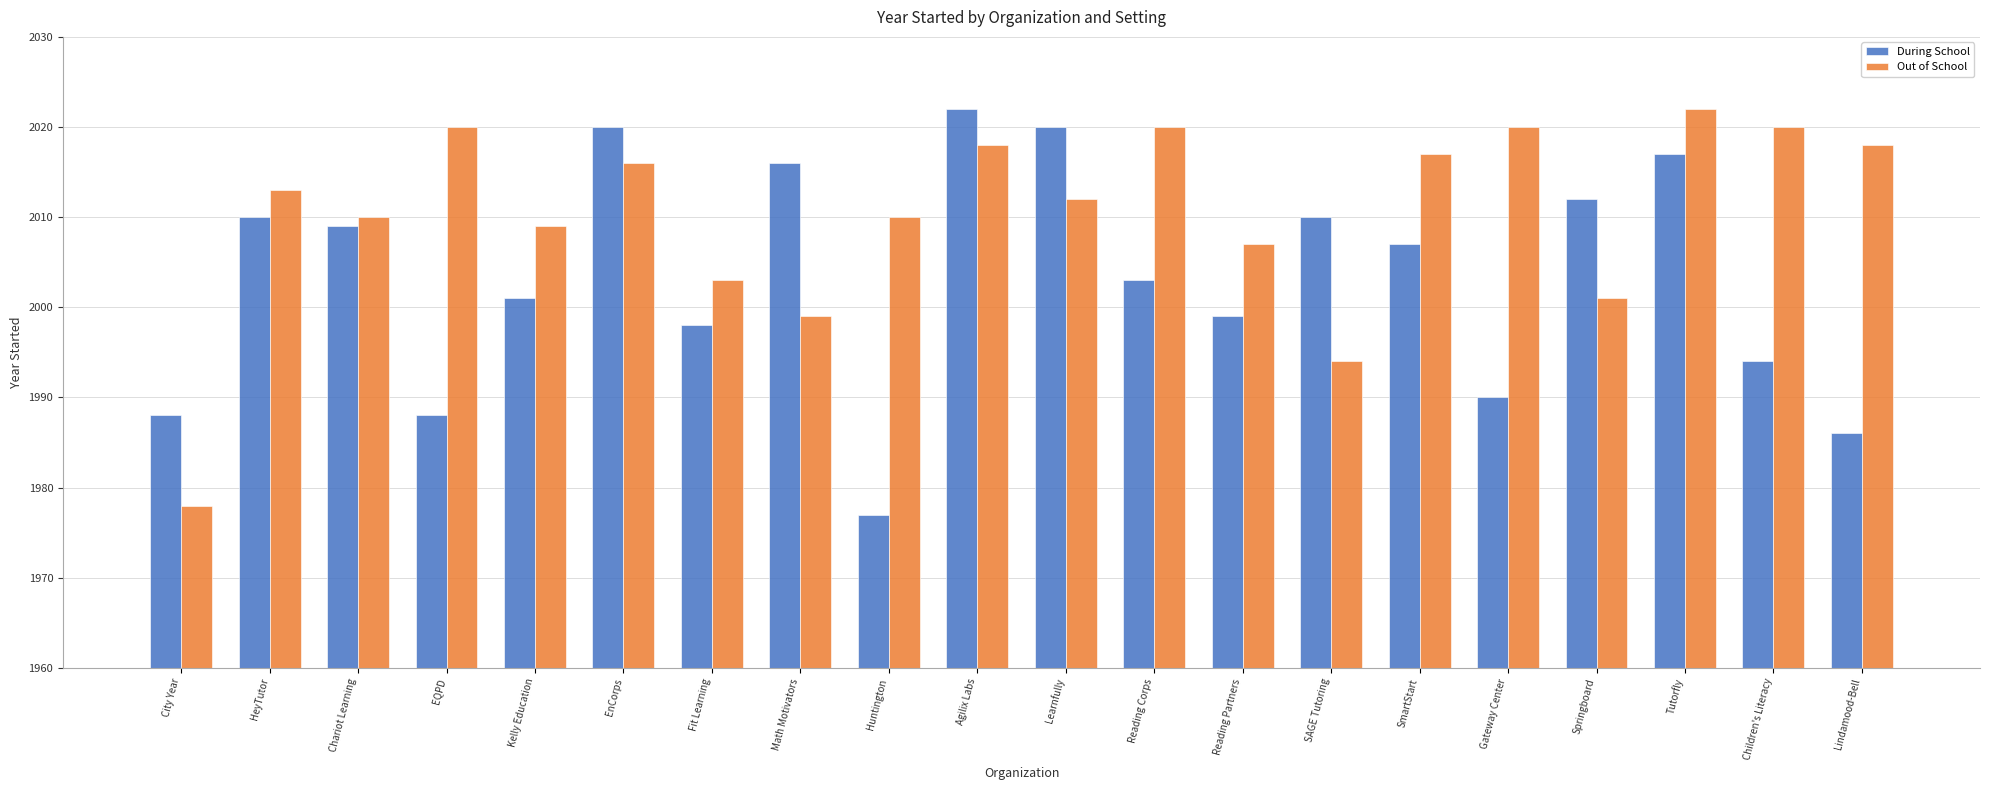

What is the difference between the highest and lowest values at Children's Literacy?

26